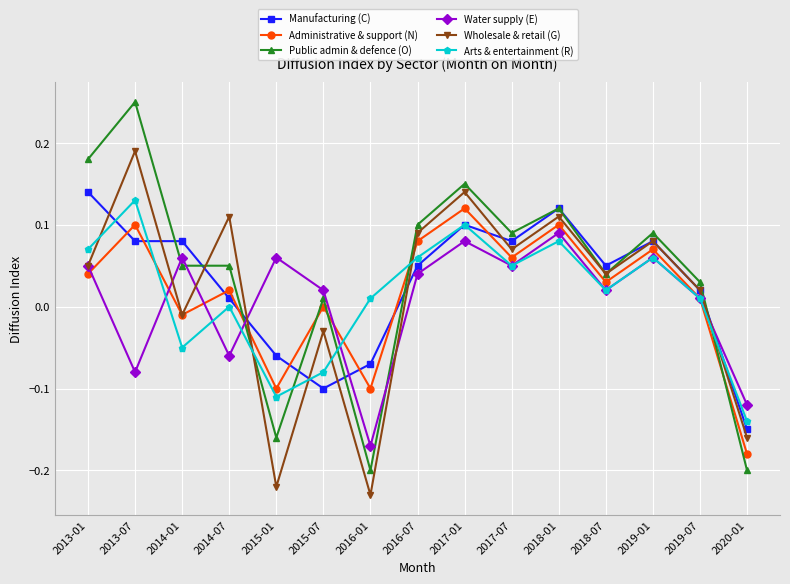

Which category has the highest value in the Wholesale & retail (G) series?

2013-07